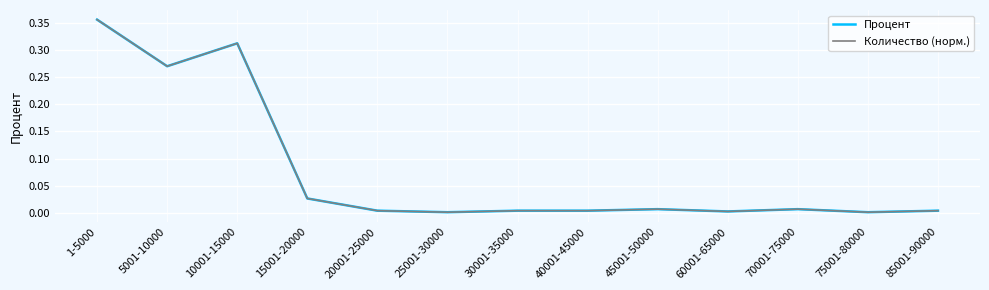

At which category is the sum across all series the highest?

1-5000